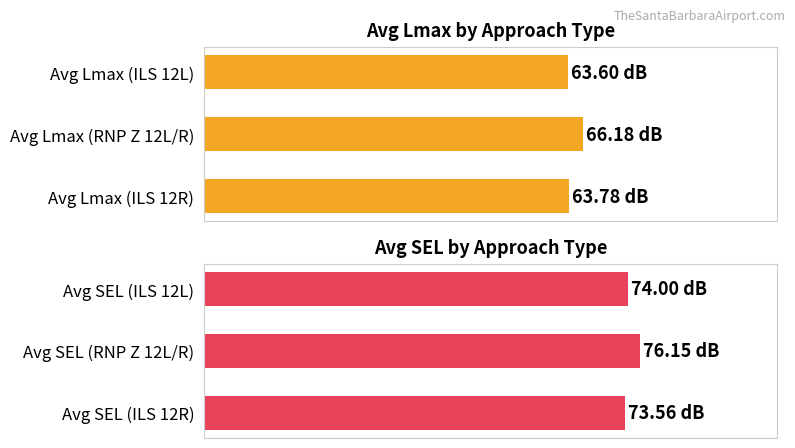

The Avg Lmax series shows 66.2 at Avg Lmax (RNP Z 12L/R). True or false?

True